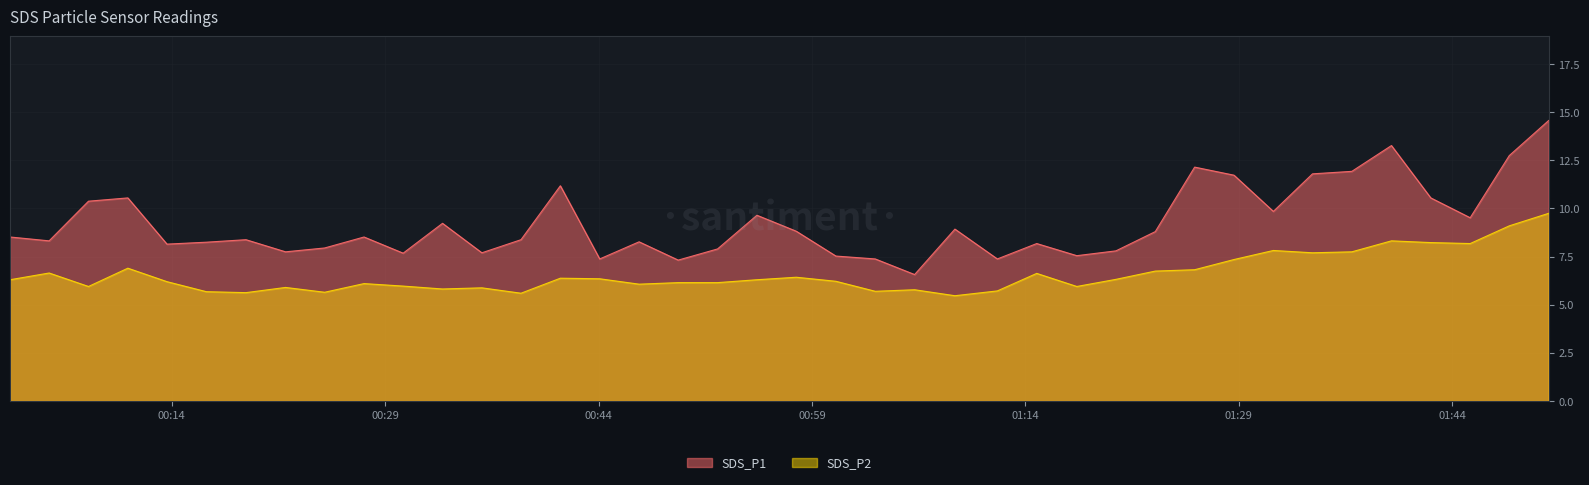

What is the difference between the SDS_P1 values at 2023/04/21 00:49:36 and 2023/04/21 01:03:27?

0.1